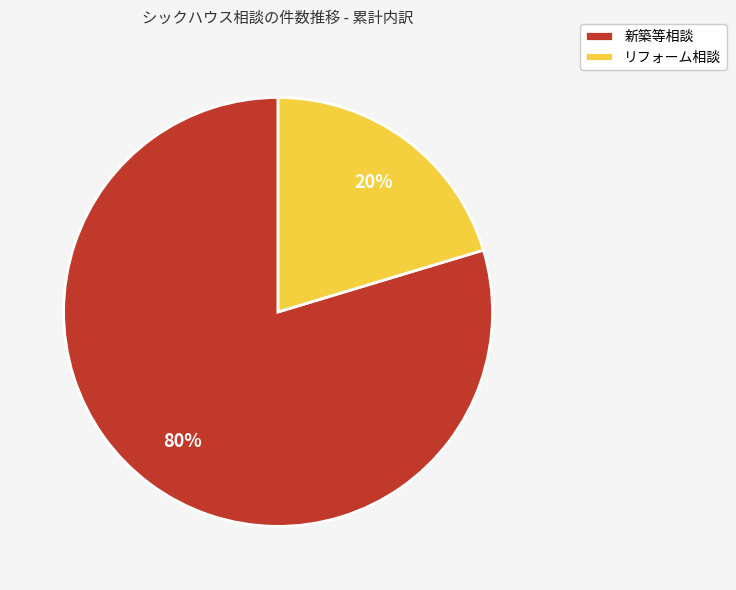

Rank the categories by value from highest to lowest.

新築等相談, リフォーム相談